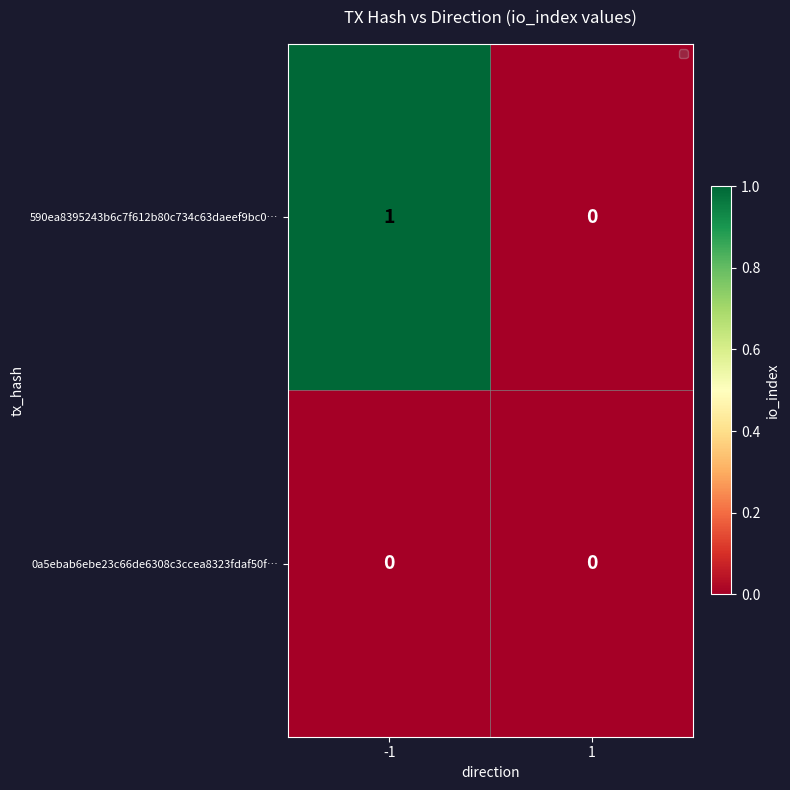

Reading right to left, transcribe all the data shown in this chart.

590ea8395243b6c7f612b80c734c63daeef9bc0…: 1=0	-1=1
0a5ebab6ebe23c66de6308c3ccea8323fdaf50f…: 1=0	-1=0